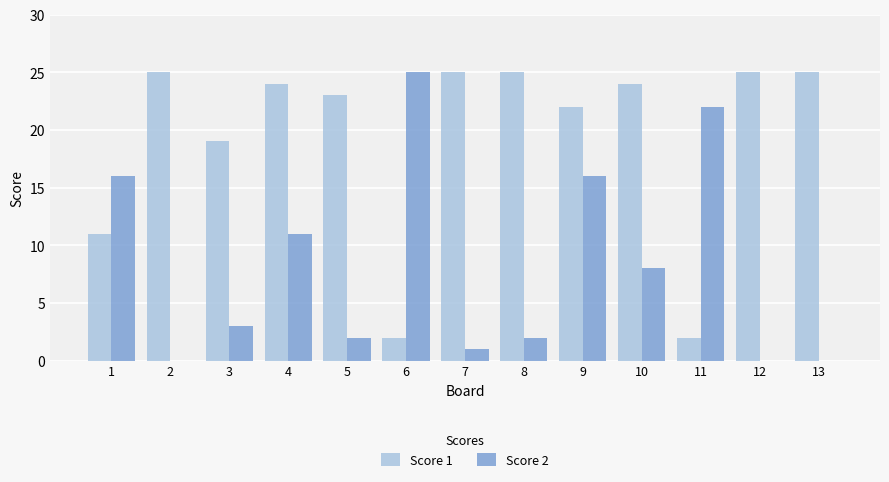

Is the value of Score 1 at 3 greater than the value of Score 2 at 11?

No